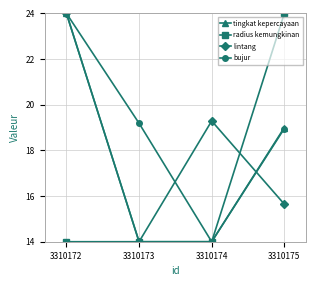

What are all the series names shown in the legend?

tingkat kepercayaan, radius kemungkinan, lintang, bujur